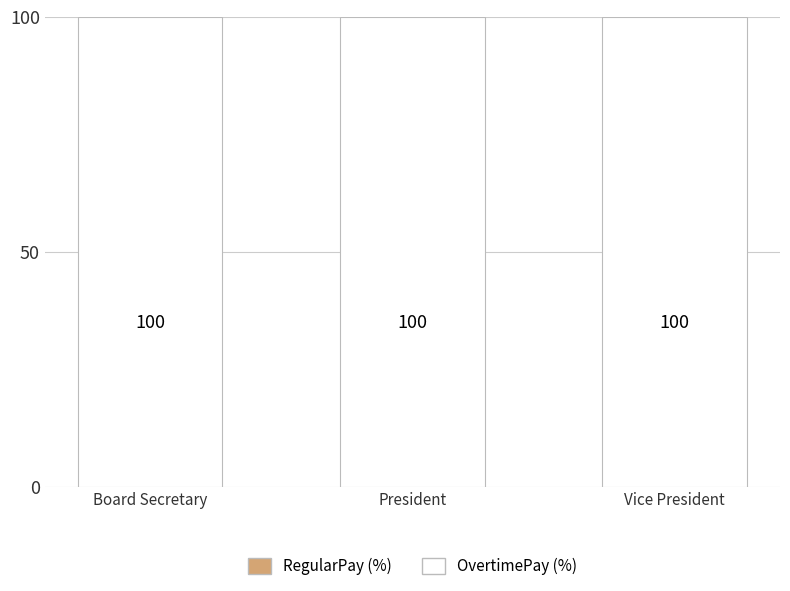

At Board Secretary, list the series in order from smallest to largest.

RegularPay, OvertimePay